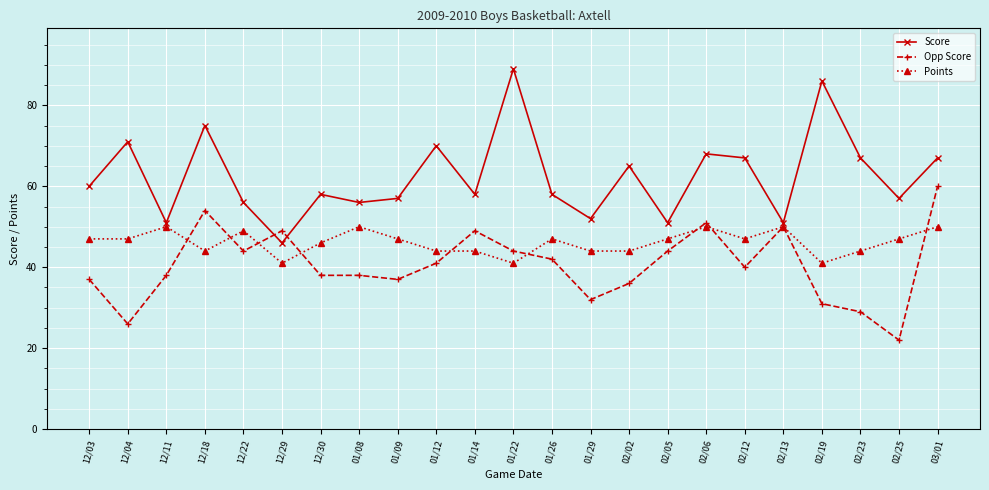

Which series changed the most between 01/22 and 02/06?

Score